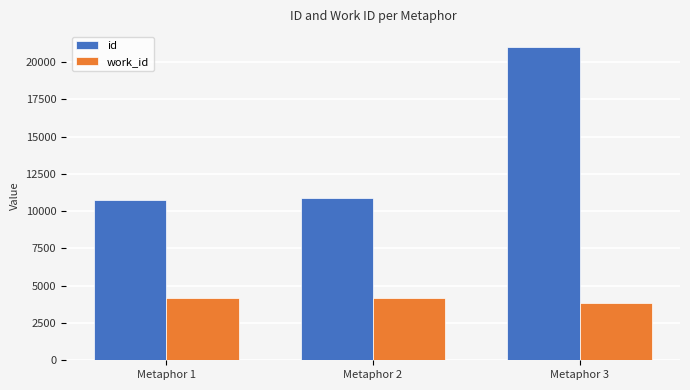

Is the value of work_id at Metaphor 1 greater than the value of id at Metaphor 2?

No